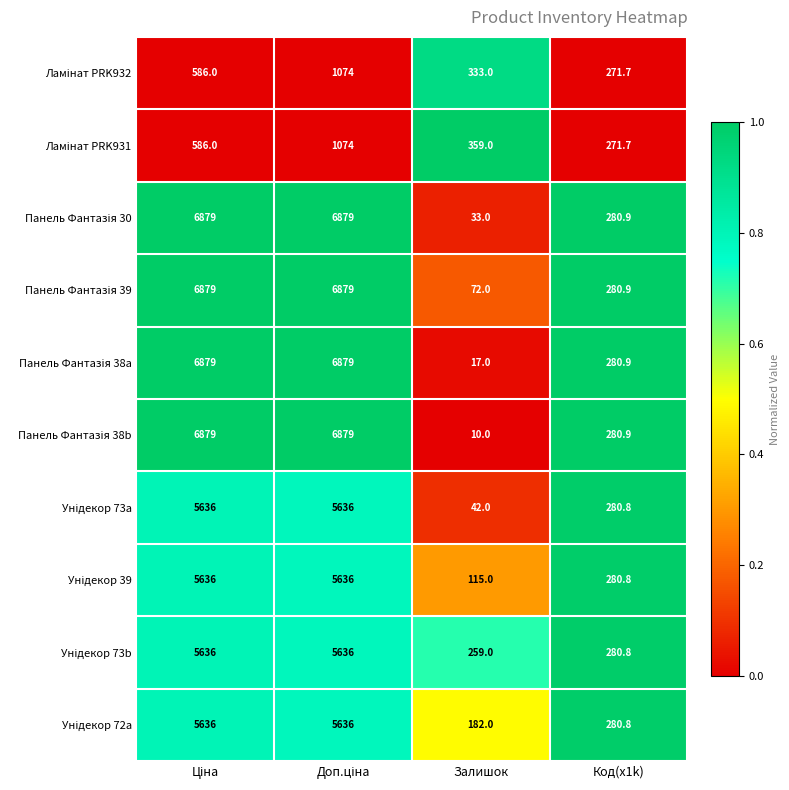

What is the difference between the highest and lowest values at Код(x1k)?

9.2